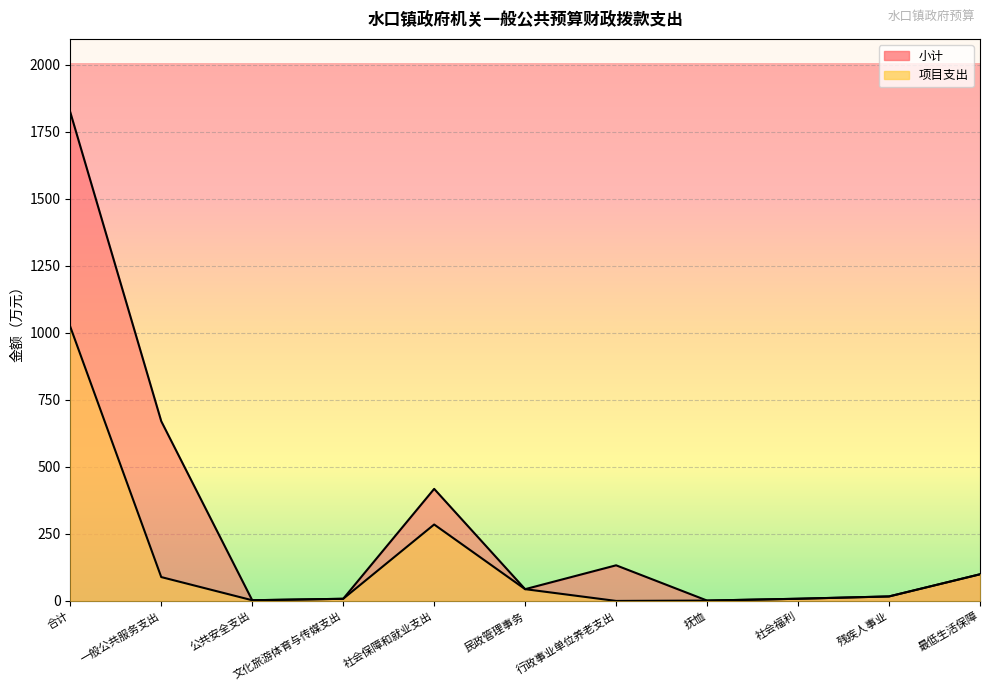

True or false: 小计 has more than 1 points higher than both neighbors.

True